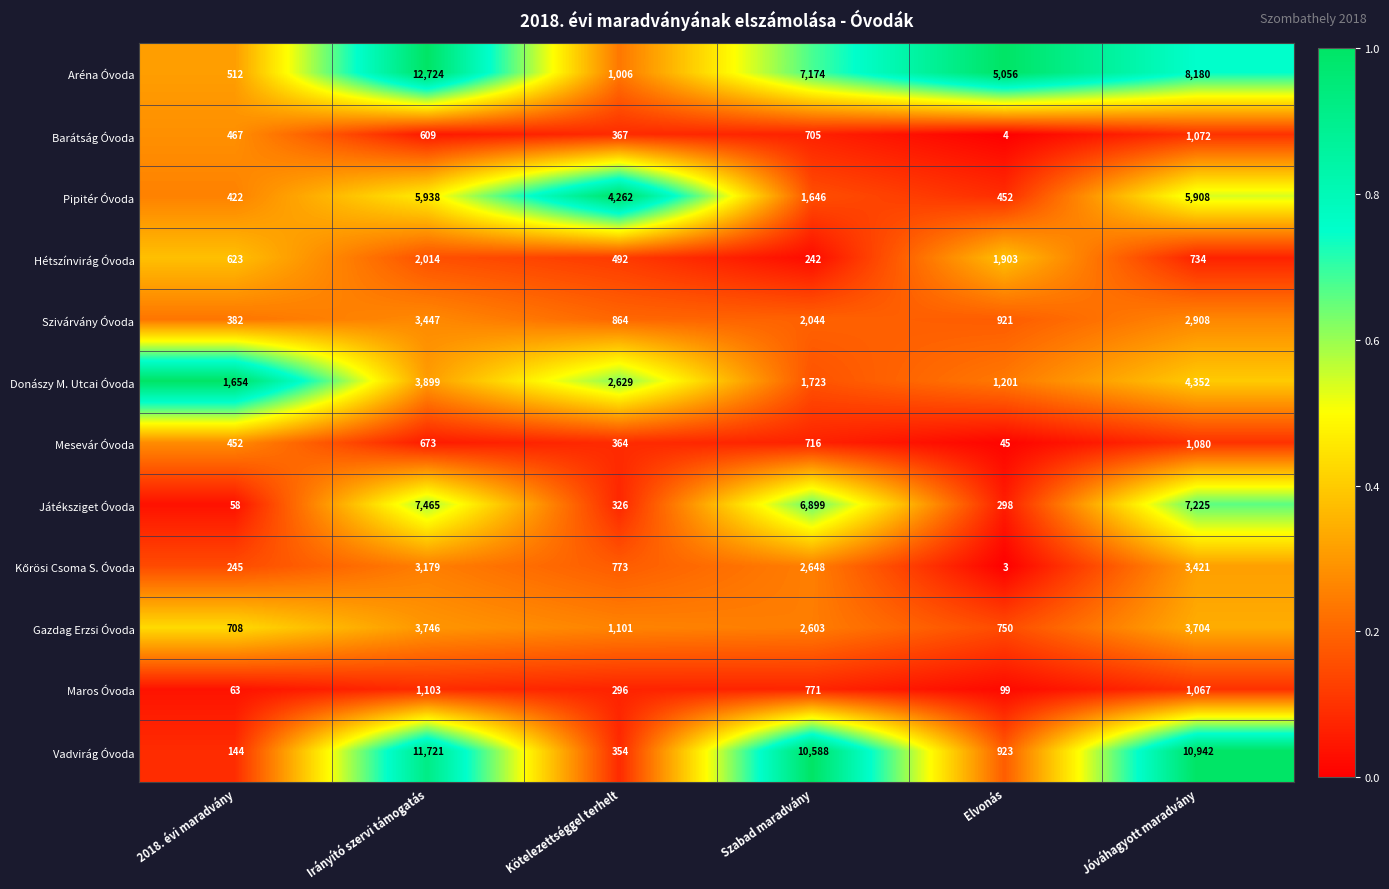

What is the sum of all Hétszínvirág Óvoda values?

6008